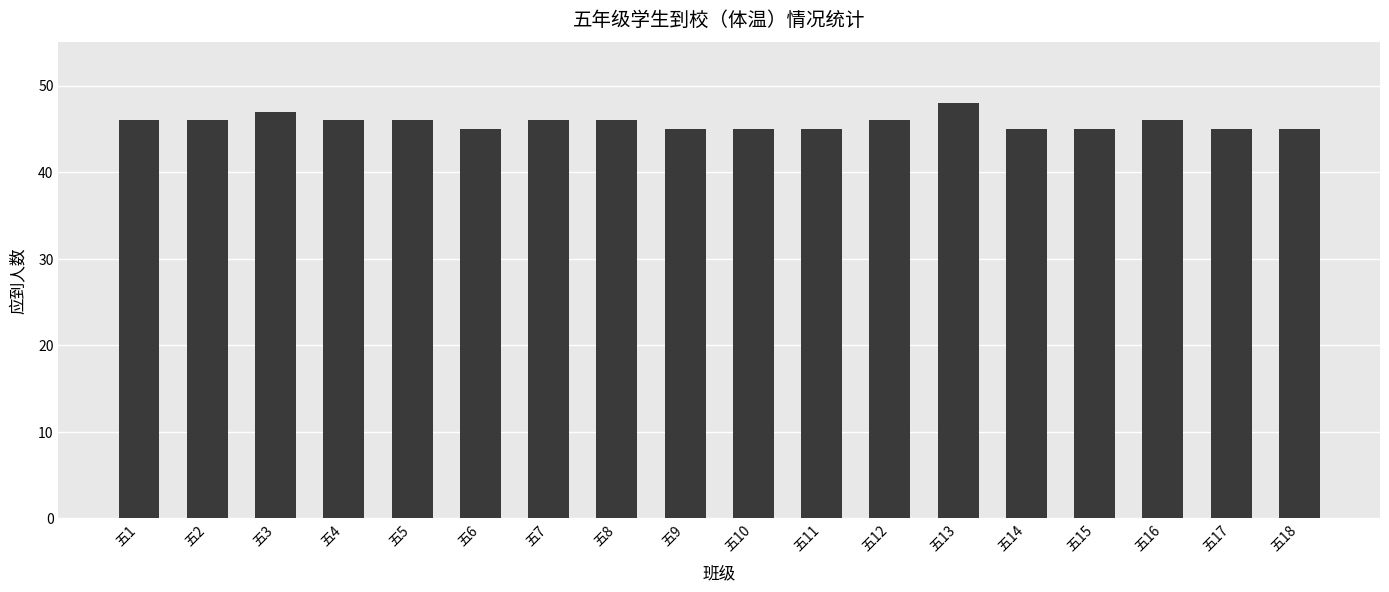

What is the sum of the values at 五17 and 五4?

91